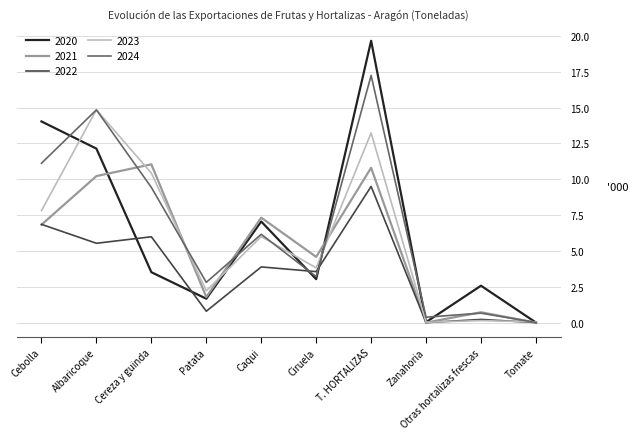

What is the spread (max minus min) of values at Cebolla?

7.2